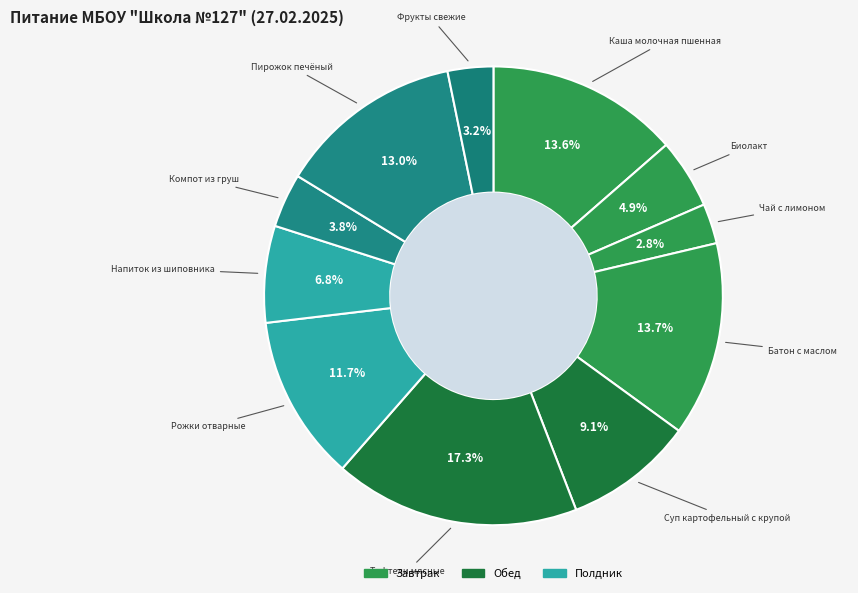

How many slices are in this pie chart?

11